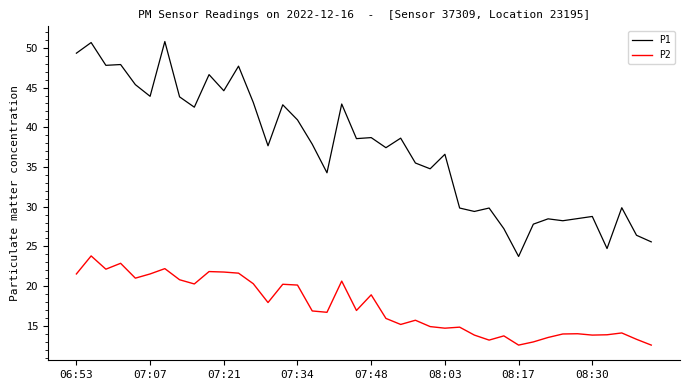

What is the minimum value for P1?

23.7